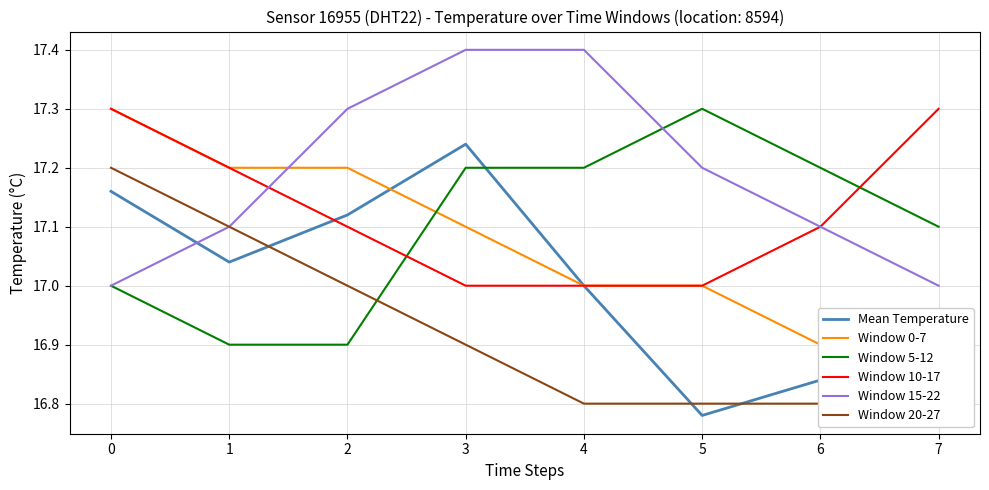

What is the difference between the second highest and minimum values in the Window 15-22 series?

0.4